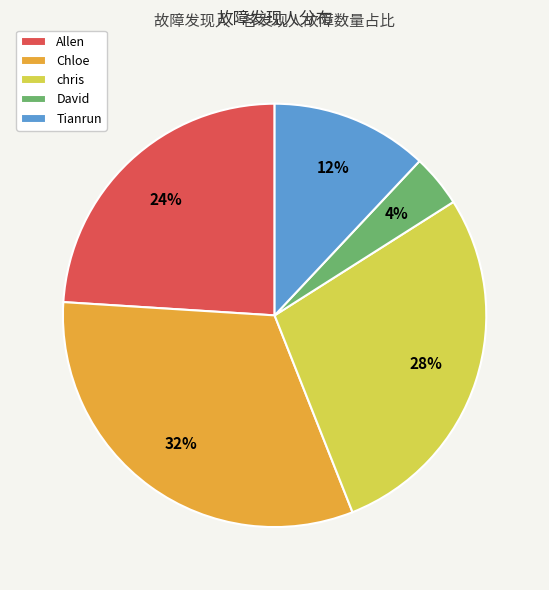

The Tianrun slice represents 12% of the pie. True or false?

True